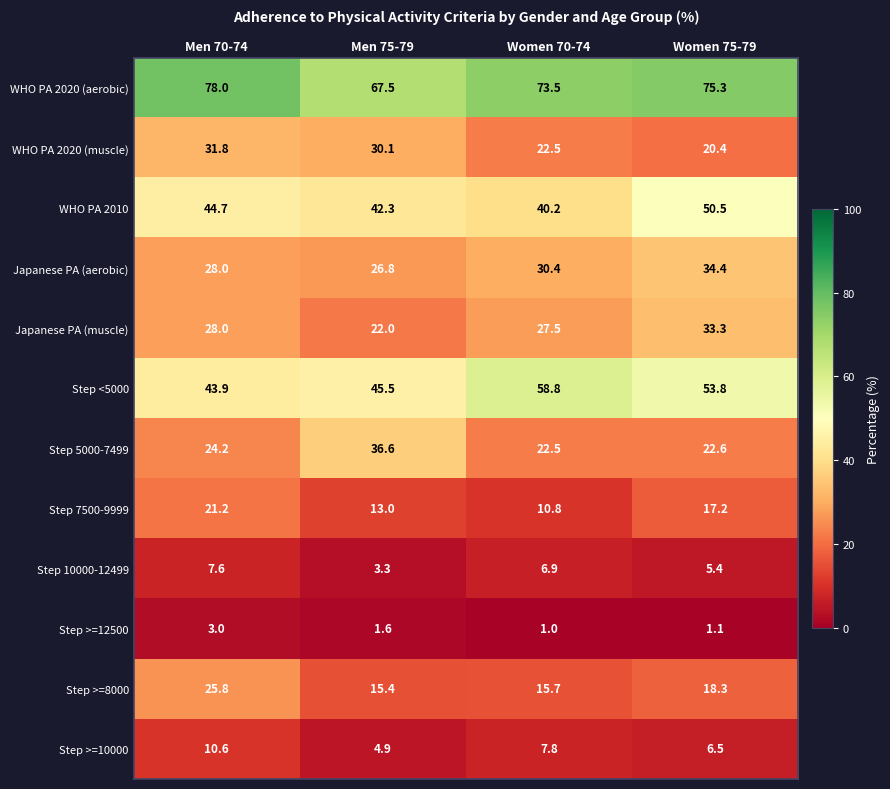

How many data points does each series have?

4